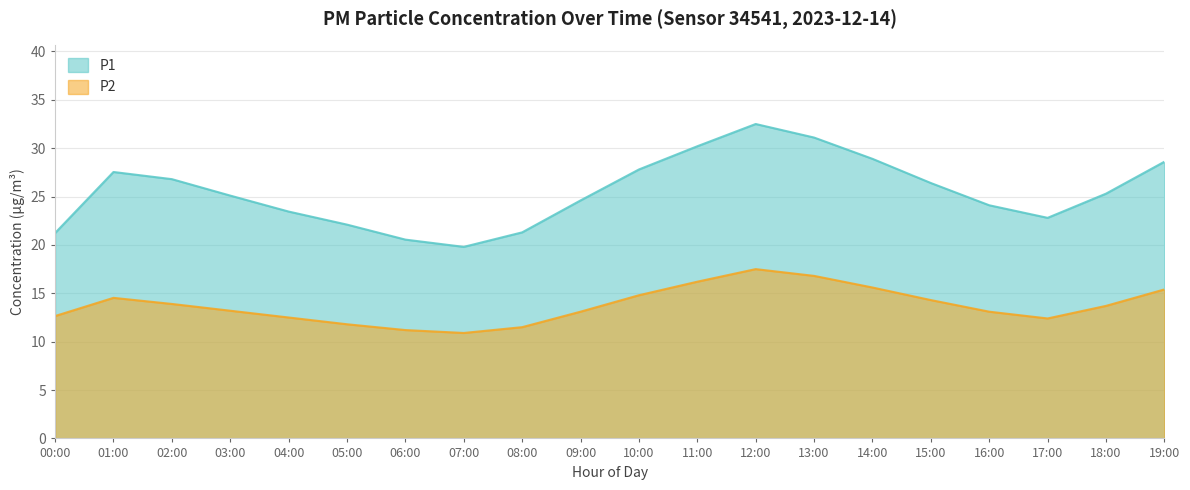

How many interior local valleys does the P2 series have?

2